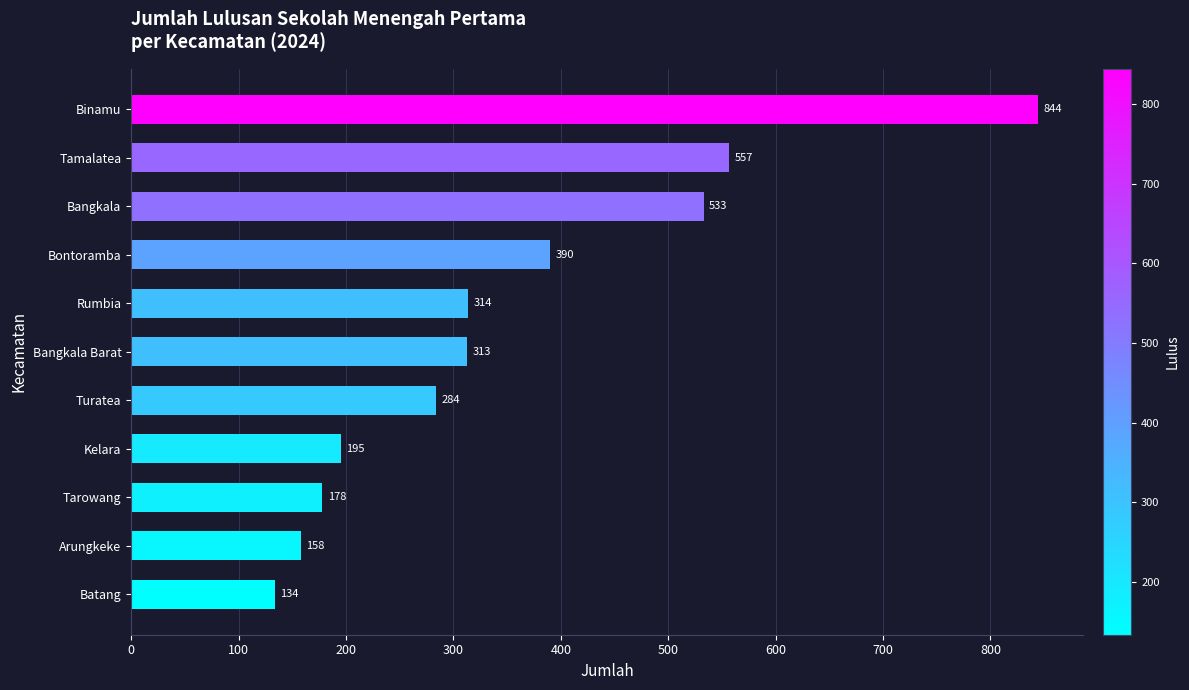

What is the sum of all values?

3900